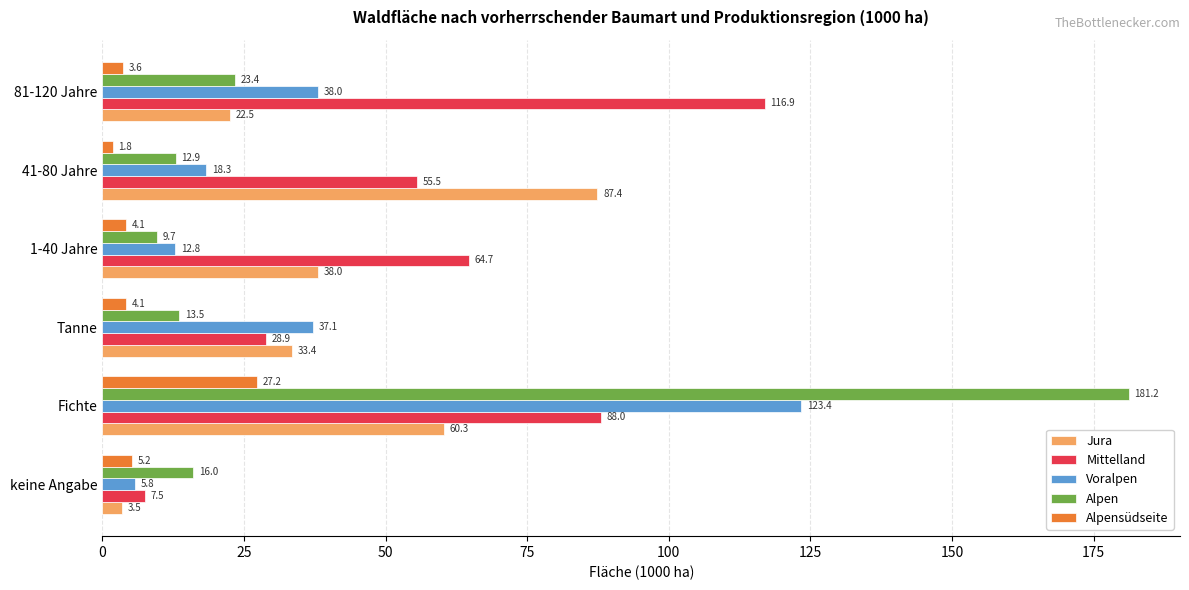

What is the average value of the Jura series?

40.9